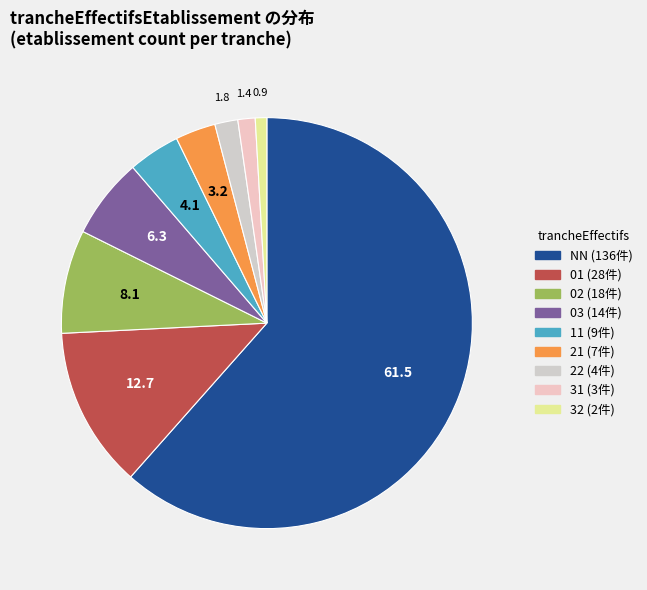

How many segments does this pie chart have?

9